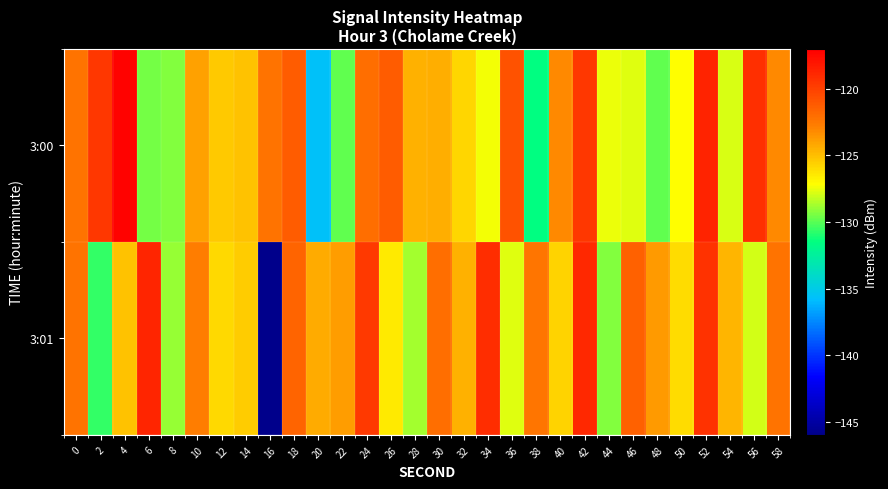

Reading left to right, list all the values displayed in this chart.

3:00: 0=-122.3	2=-119.5	4=-117.2	6=-129.5	8=-129.3	10=-124.0	12=-125.3	14=-125.1	16=-122.3	18=-121.2	20=-135.6	22=-129.9	24=-122.0	26=-121.2	28=-124.5	30=-124.4	32=-125.7	34=-127.4	36=-120.8	38=-131.5	40=-123.2	42=-119.6	44=-127.5	46=-127.7	48=-129.9	50=-127.1	52=-118.7	54=-127.8	56=-119.2	58=-123.1
3:01: 0=-122.3	2=-130.7	4=-125.1	6=-118.7	8=-128.9	10=-122.8	12=-125.9	14=-125.5	16=-145.9	18=-121.6	20=-124.3	22=-123.9	24=-119.7	26=-126.4	28=-128.8	30=-122.0	32=-124.6	34=-119.1	36=-127.7	38=-122.3	40=-125.7	42=-118.9	44=-129.2	46=-121.5	48=-123.8	50=-126.0	52=-119.3	54=-124.7	56=-127.9	58=-122.2